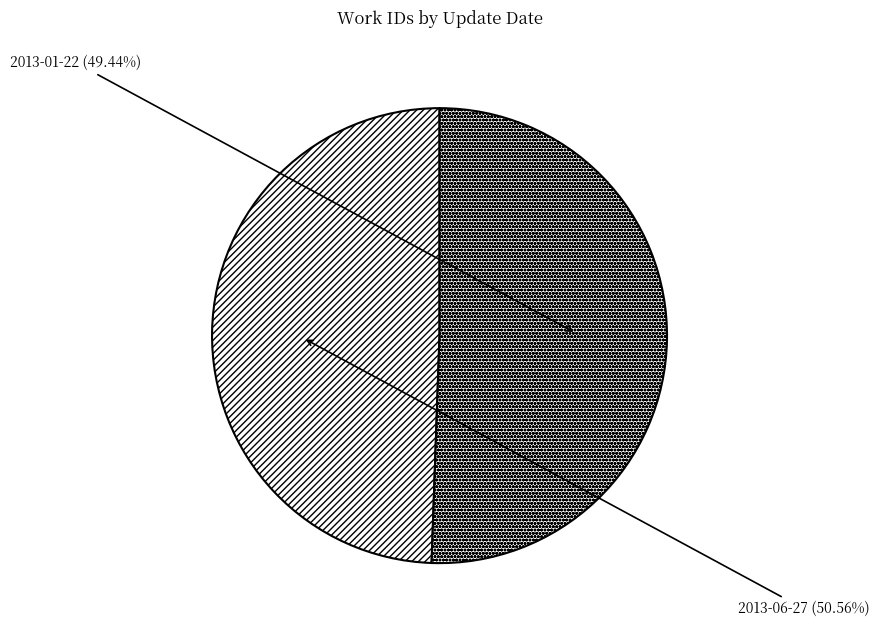

To the nearest percent, what is the difference between the largest and smallest slice percentages?

1%